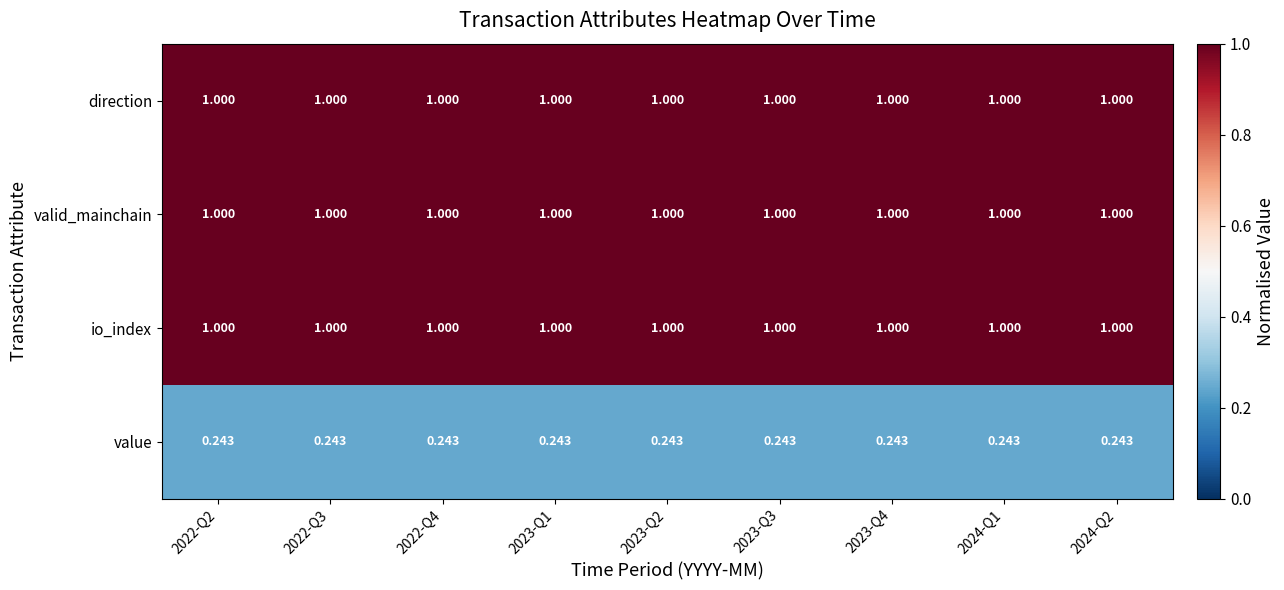

Reading left to right, transcribe all the data shown in this chart.

direction: 2022-Q2=1.0	2022-Q3=1.0	2022-Q4=1.0	2023-Q1=1.0	2023-Q2=1.0	2023-Q3=1.0	2023-Q4=1.0	2024-Q1=1.0	2024-Q2=1.0
valid_mainchain: 2022-Q2=1.0	2022-Q3=1.0	2022-Q4=1.0	2023-Q1=1.0	2023-Q2=1.0	2023-Q3=1.0	2023-Q4=1.0	2024-Q1=1.0	2024-Q2=1.0
io_index: 2022-Q2=1.0	2022-Q3=1.0	2022-Q4=1.0	2023-Q1=1.0	2023-Q2=1.0	2023-Q3=1.0	2023-Q4=1.0	2024-Q1=1.0	2024-Q2=1.0
value: 2022-Q2=0.2	2022-Q3=0.2	2022-Q4=0.2	2023-Q1=0.2	2023-Q2=0.2	2023-Q3=0.2	2023-Q4=0.2	2024-Q1=0.2	2024-Q2=0.2